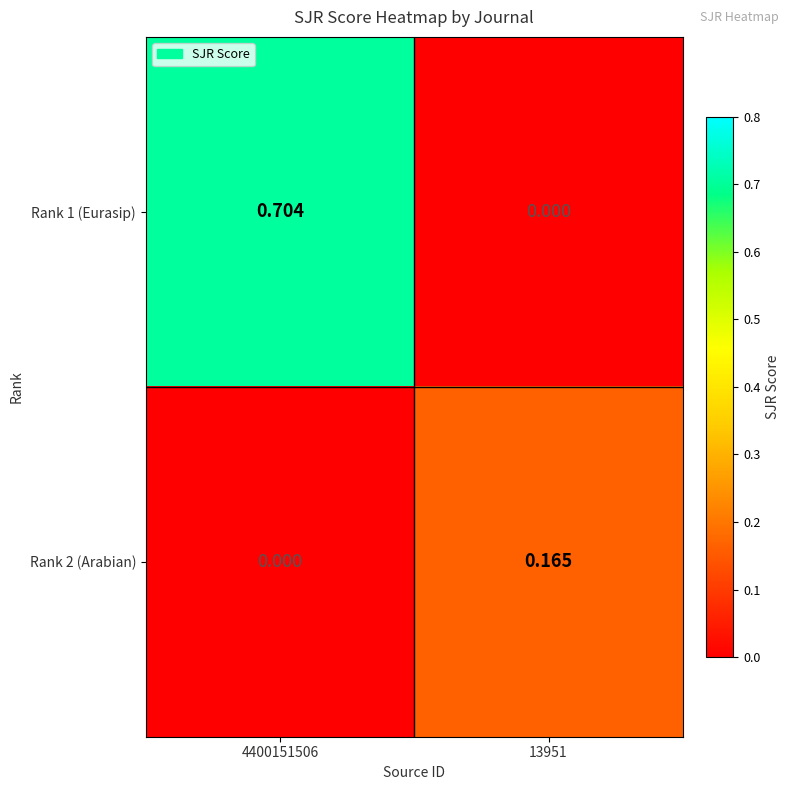

How many distinct data groups are displayed?

2